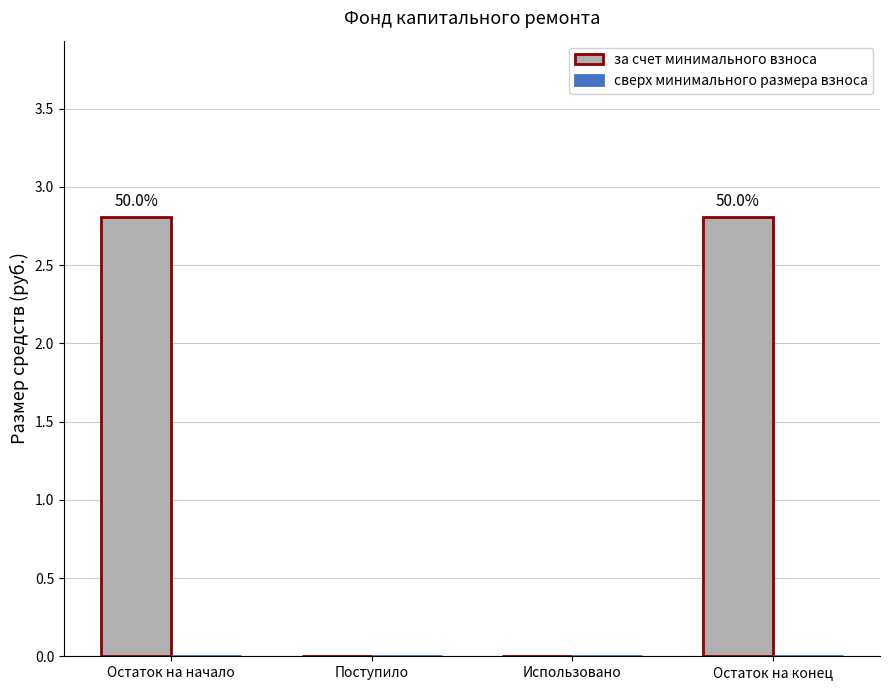

Reading left to right, what are all the values shown in this chart?

за счет минимального взноса: 2.8	0.0	0.0	2.8
сверх минимального размера взноса: 0.0	0.0	0.0	0.0